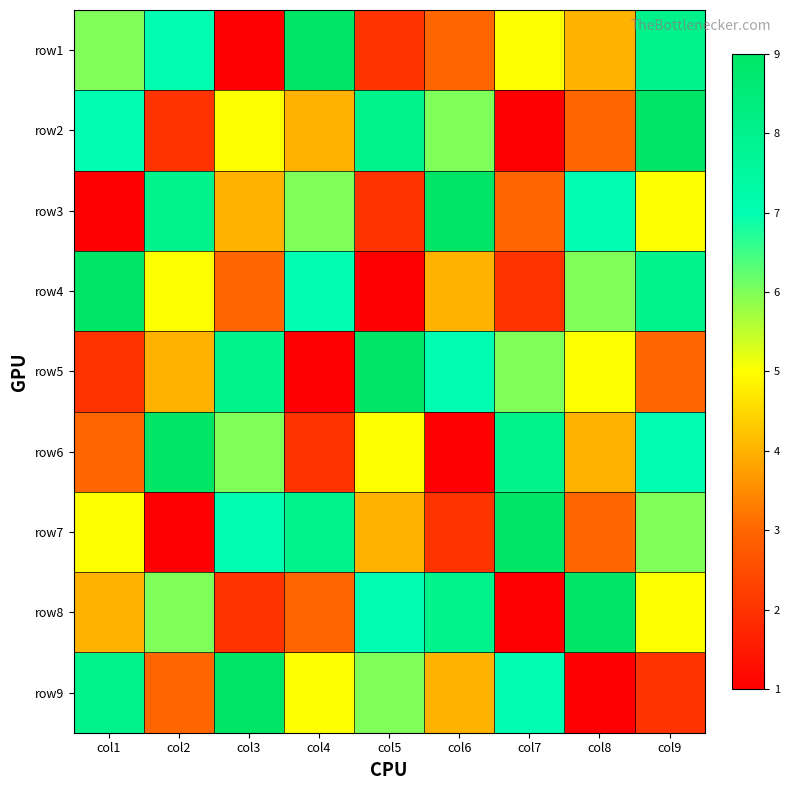

At which category does the chart reach its peak across all series?

col4